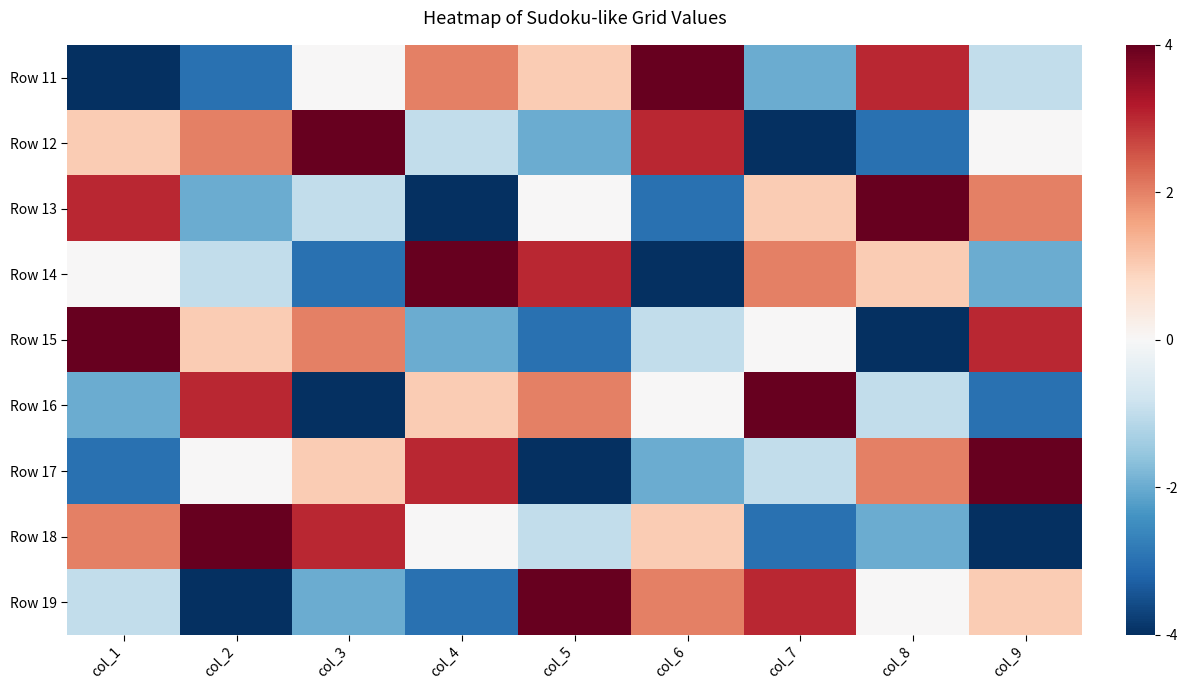

What is the difference between the highest and lowest values at col_6?

2.0